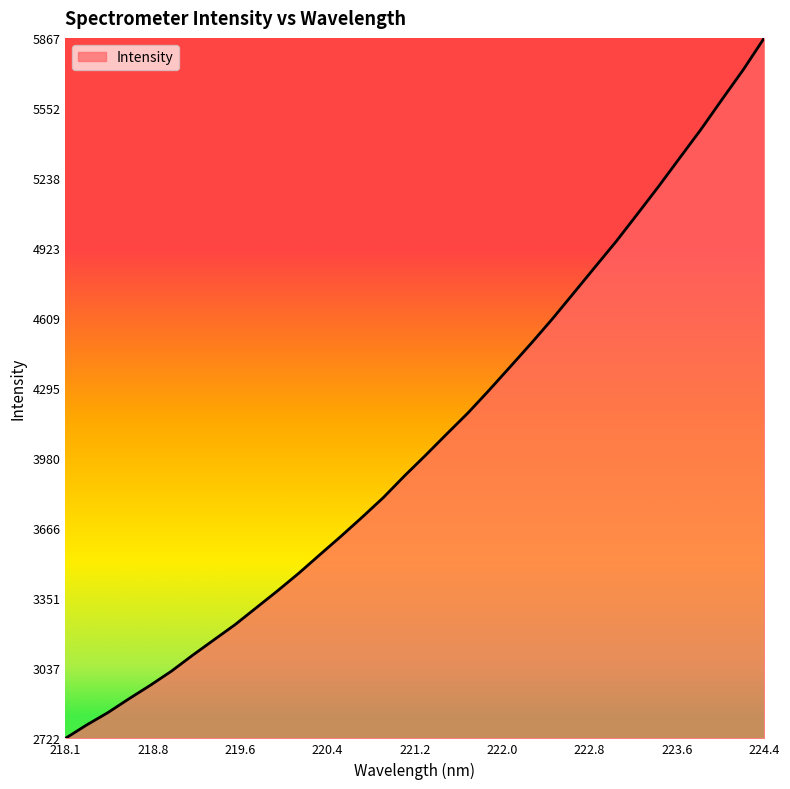

What is the difference between the maximum and minimum values?

3144.6